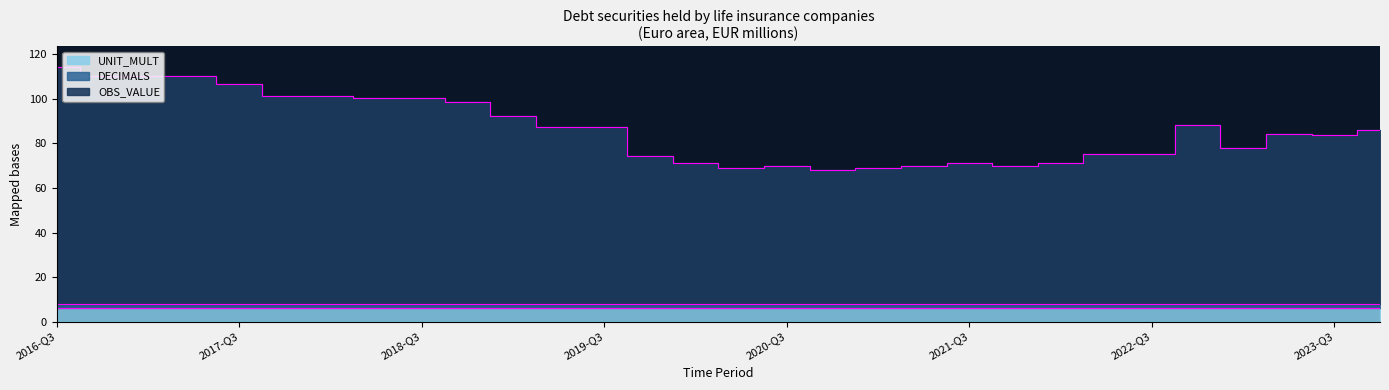

What is the difference between the highest and lowest values at 2021-Q3?

61.0